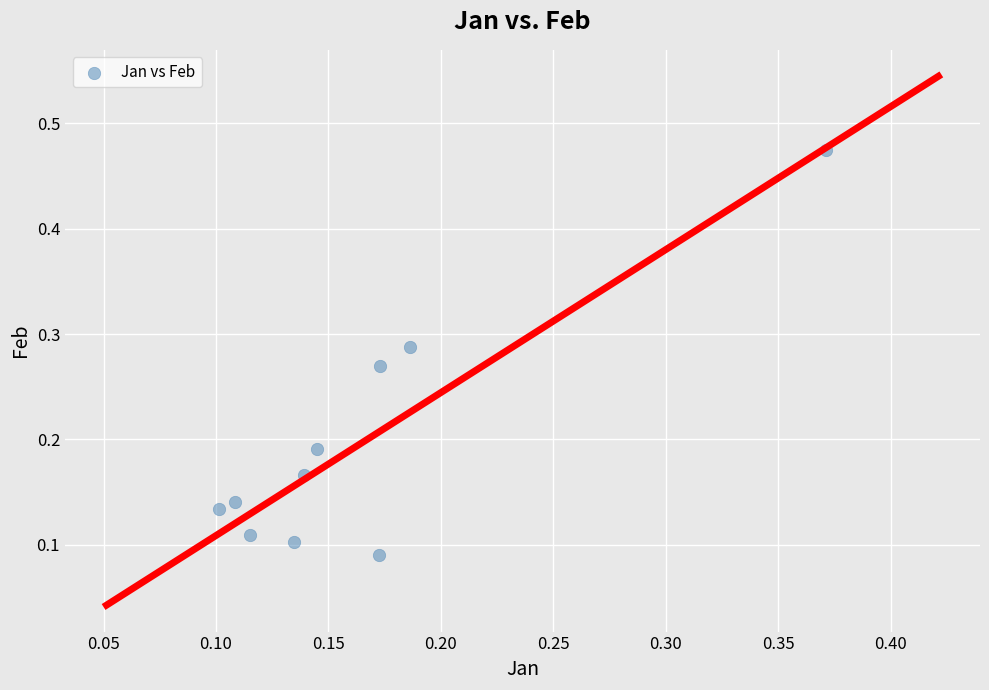

What is the range of Y values (max minus min)?

0.4